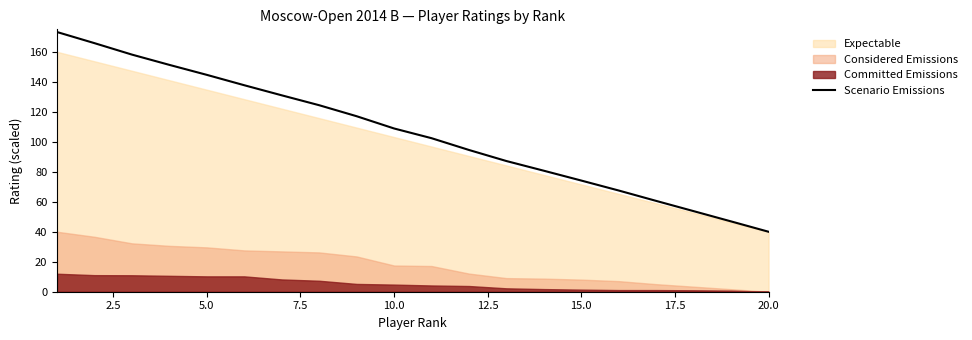

True or false: Scenario Emissions has a value of 40.0 at 20.0.

True